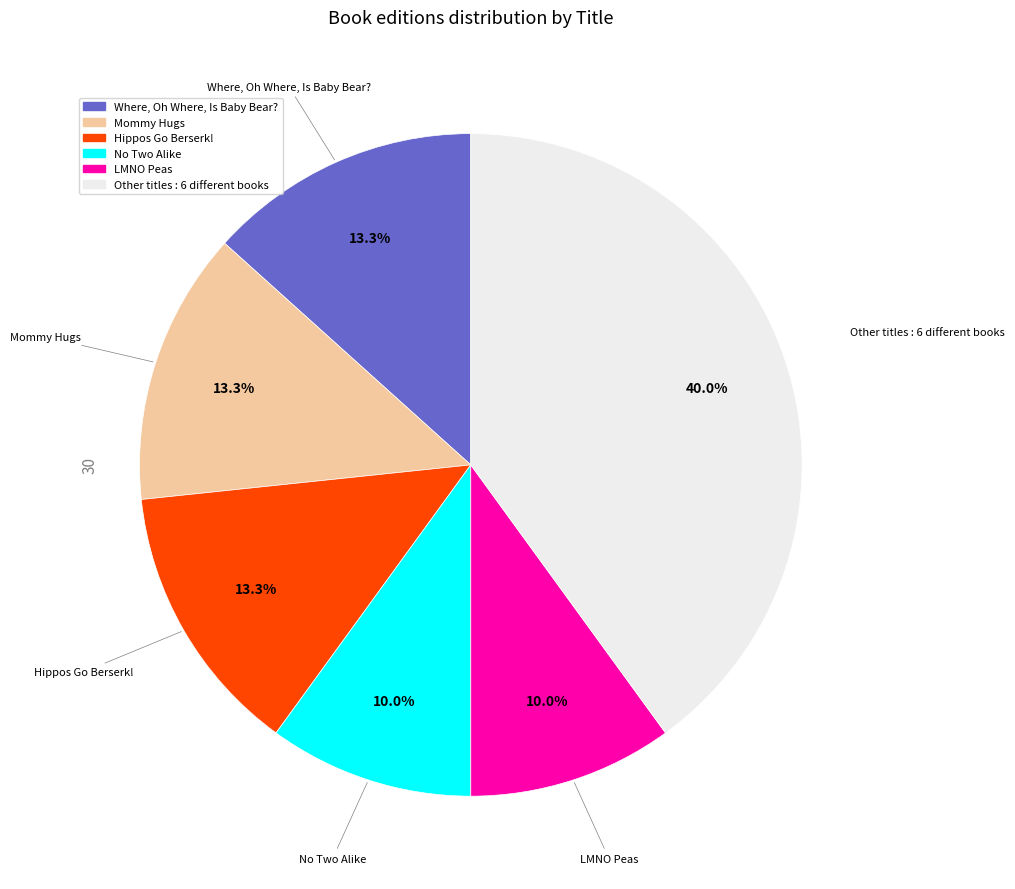

To the nearest percent, what is the difference between the largest and smallest slice percentages?

30%